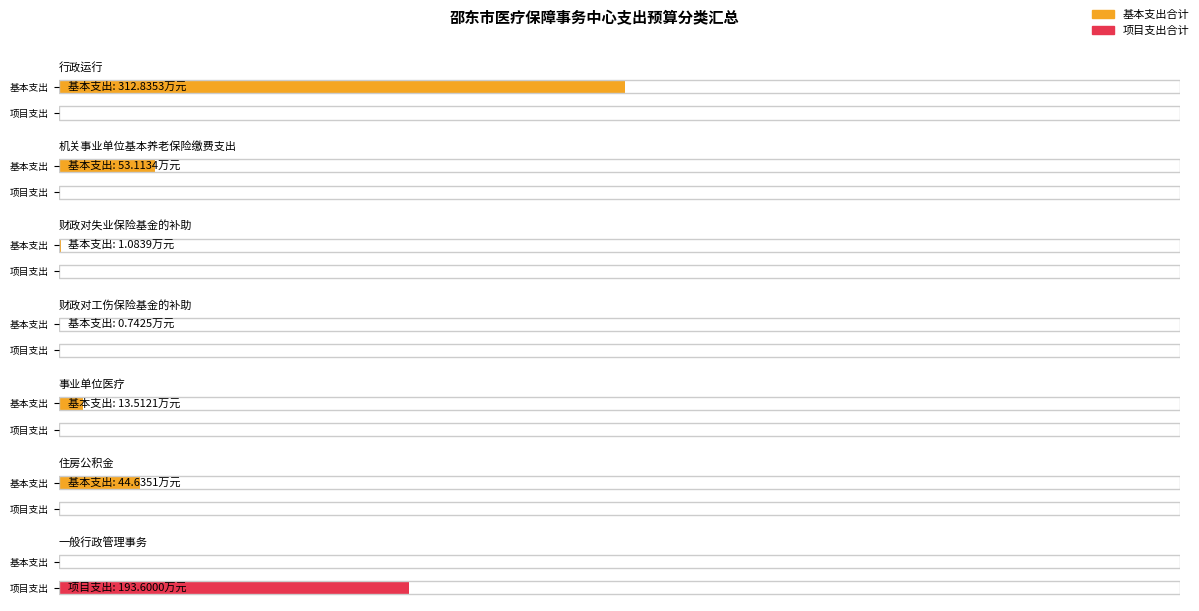

True or false: 合计 has a value of 5.1 at 事业单位医疗.

False